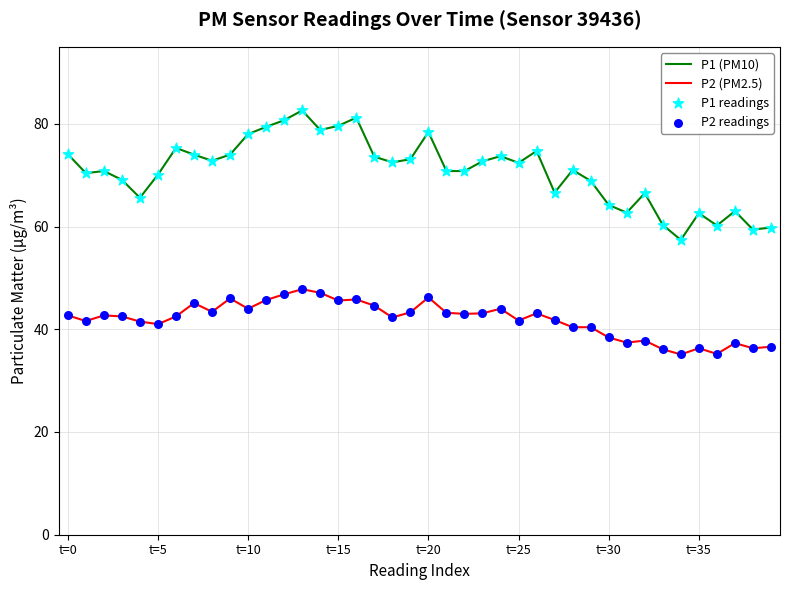

List the series in order of their overall mean, highest first.

P1 (PM10), P2 (PM2.5)